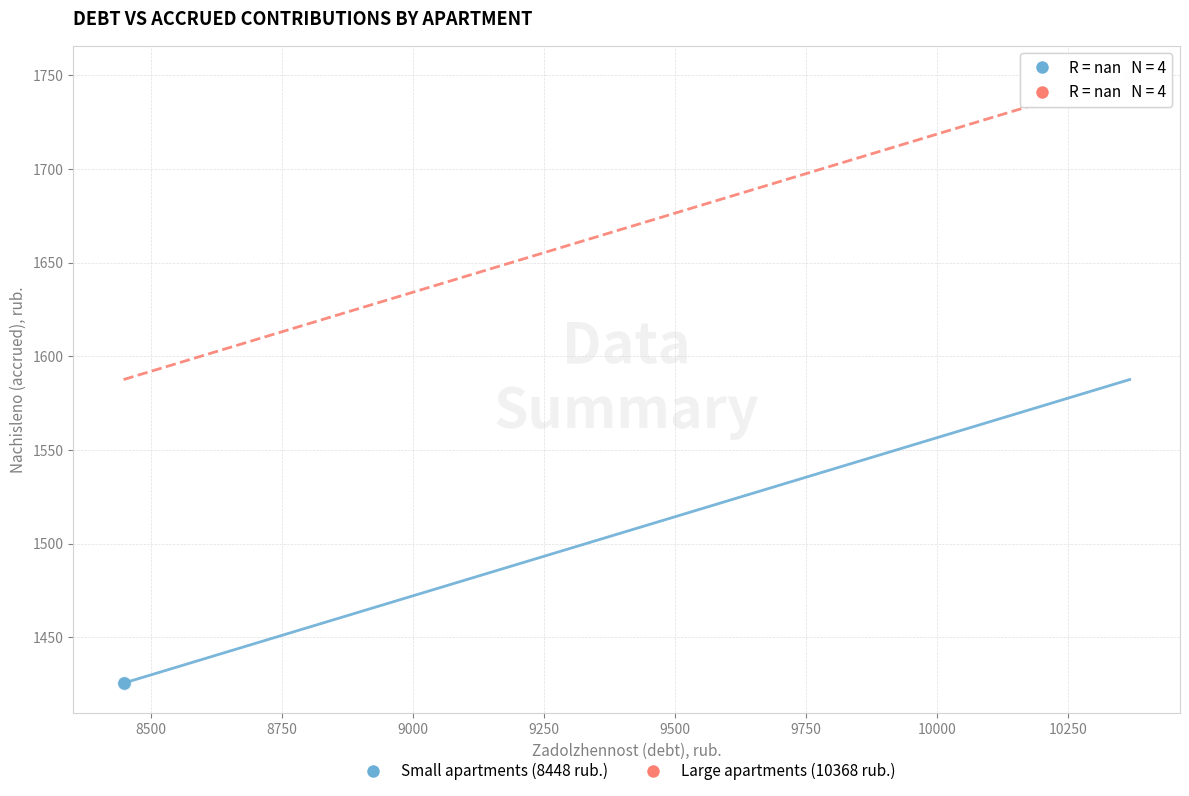

Which series contains the lowest Y value?

Small apartments (8448 rub.)